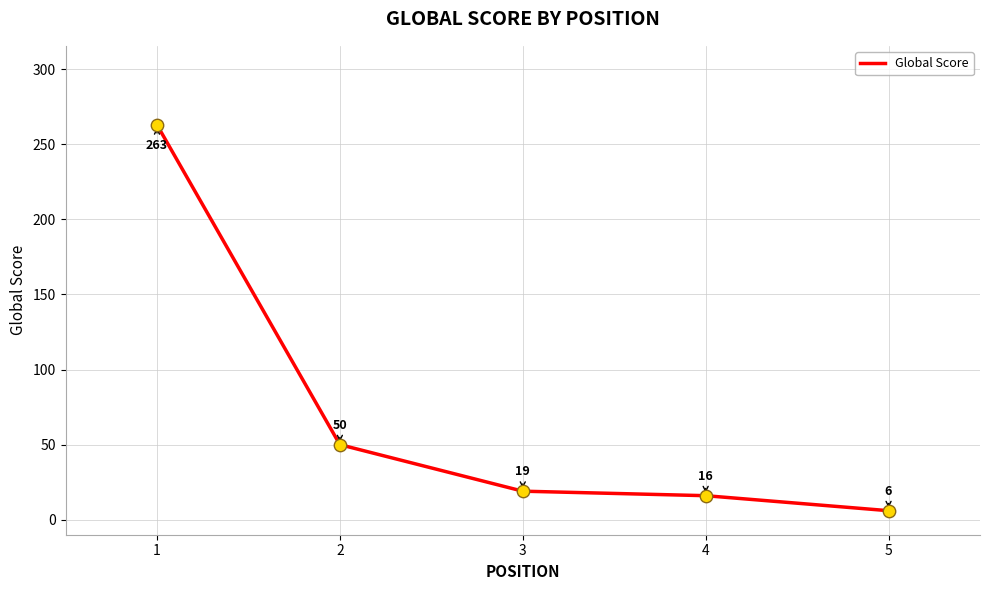

Which has a higher value, 4 or 3?

3